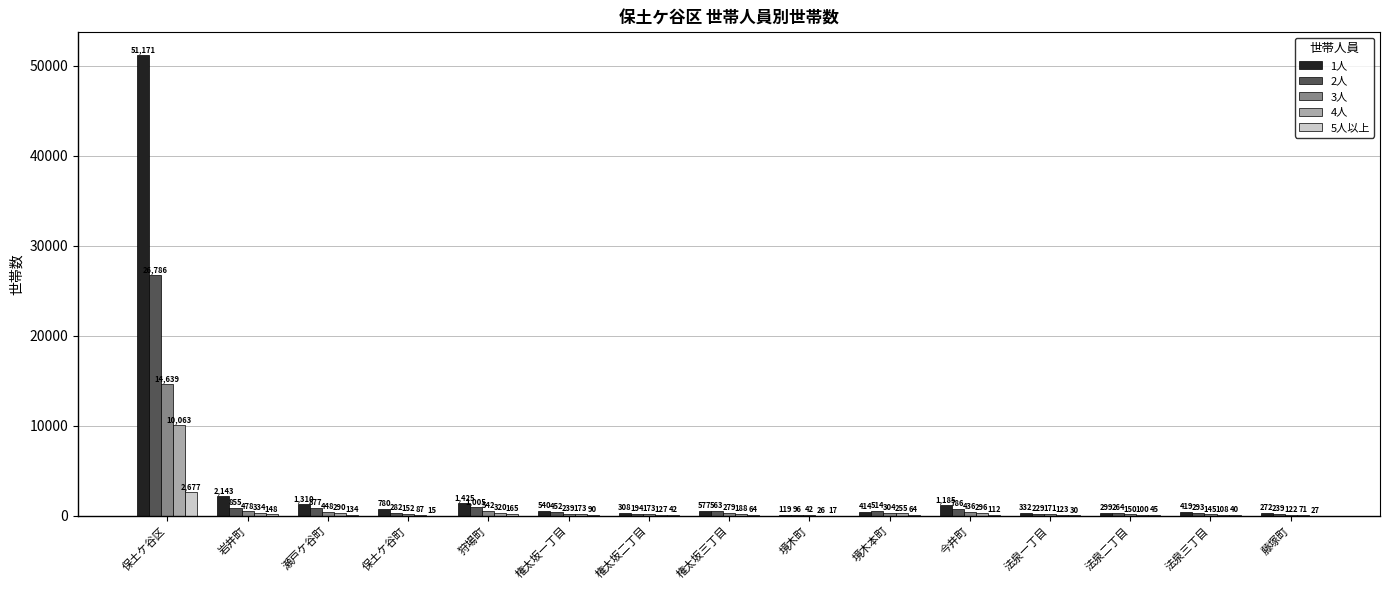

Which series changed the most between 保土ケ谷区 and 境木本町?

1人